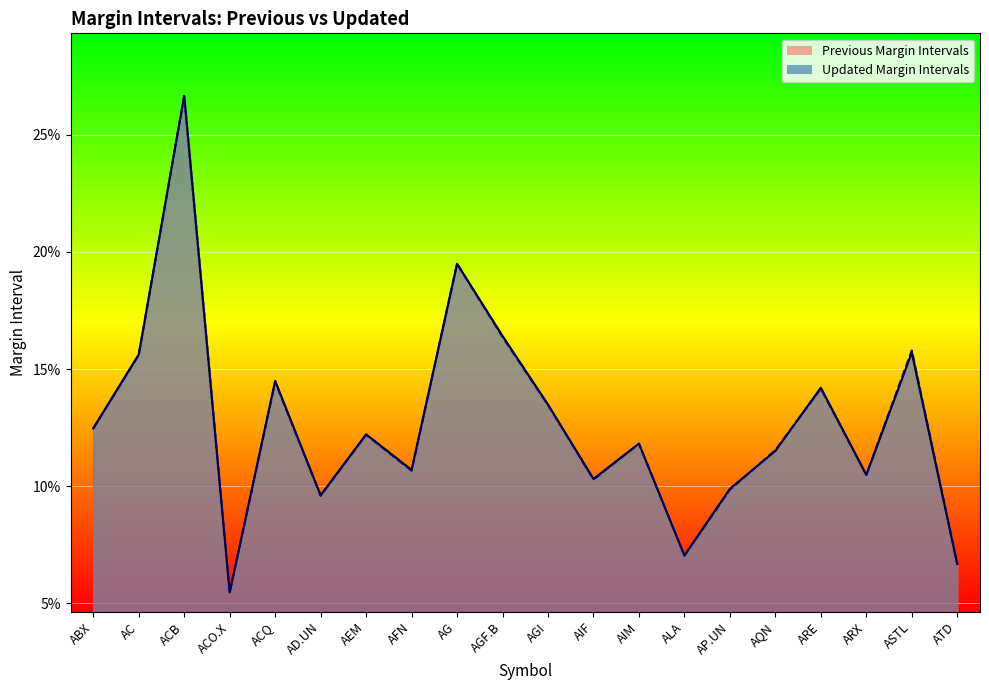

What is the smallest value displayed?

0.1